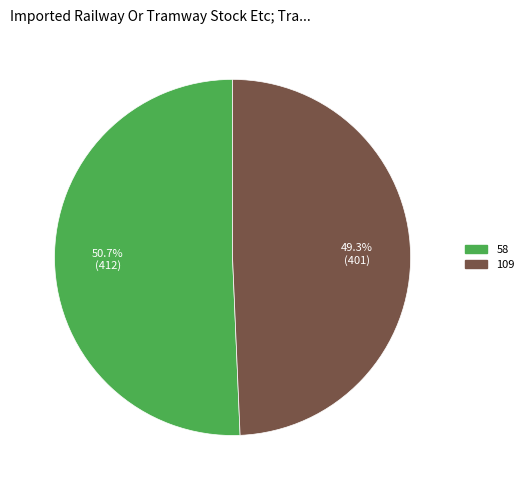

Does any single category account for the majority?

Yes